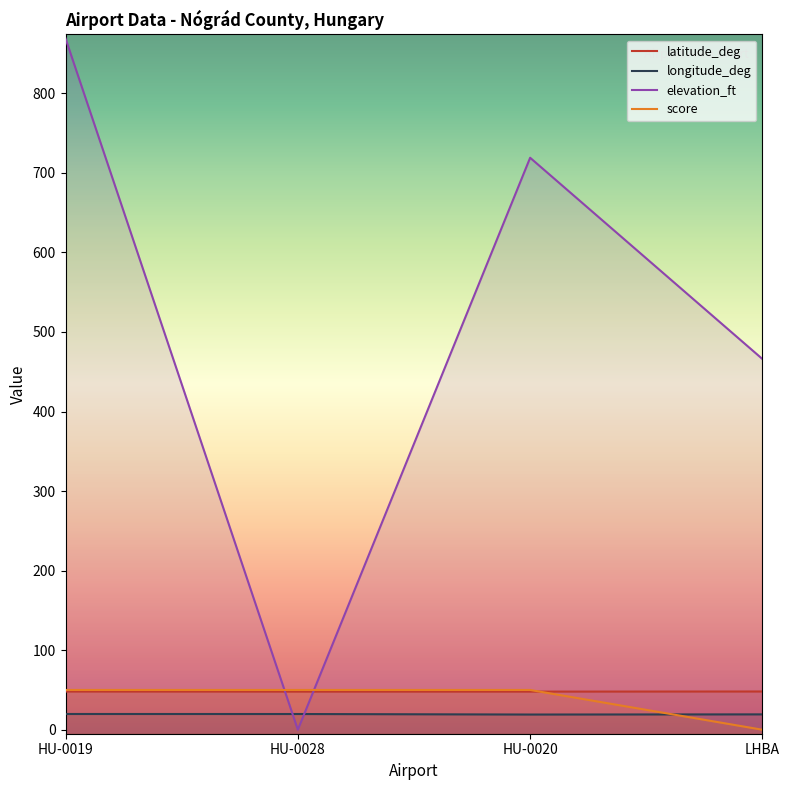

What is the sum of the score values at HU-0020 and HU-0028?

100.0